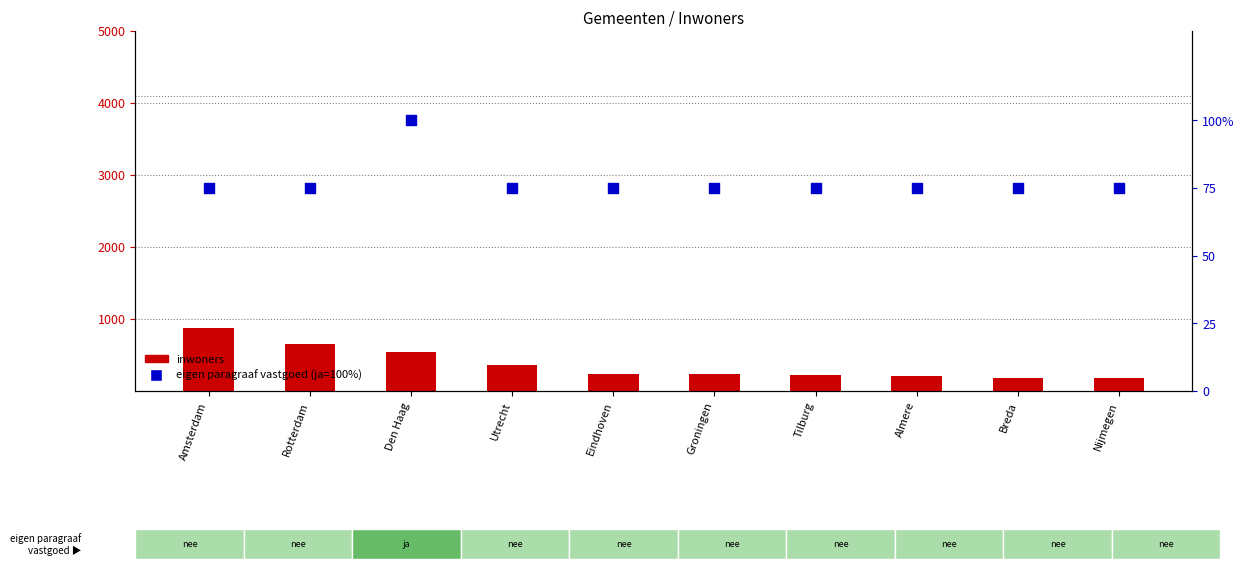

Which series reaches the maximum Y coordinate?

inwoners